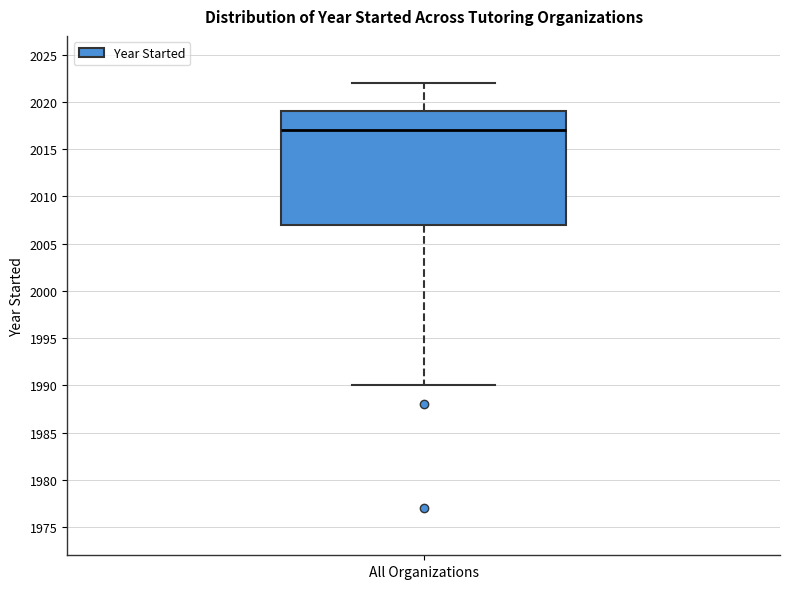

Transcribe this box plot: give where the median line is, the range the box spans, and where the two whiskers end, as read against the y-axis. The values are not printed on the chart, so give them approximately, as read against the axis.

median 2017, box 2007 to 2019, whiskers 1990 to 2022